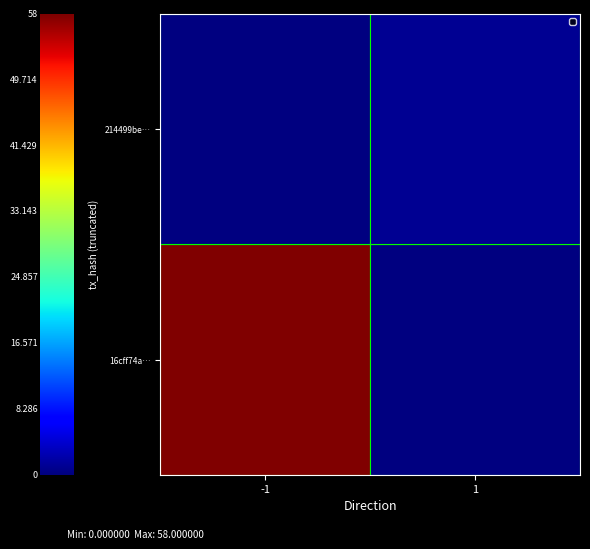

Count the number of data series in this chart.

2